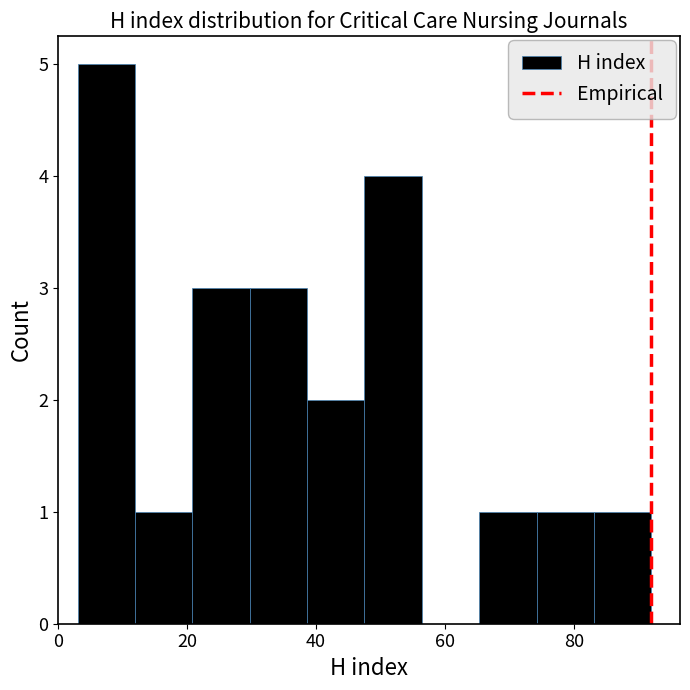

What is the height of the bar covering 30 to 38 on the x-axis? Neither the bar edges nor the heights are printed on the chart, so give them approximately, as read against the axes.

3